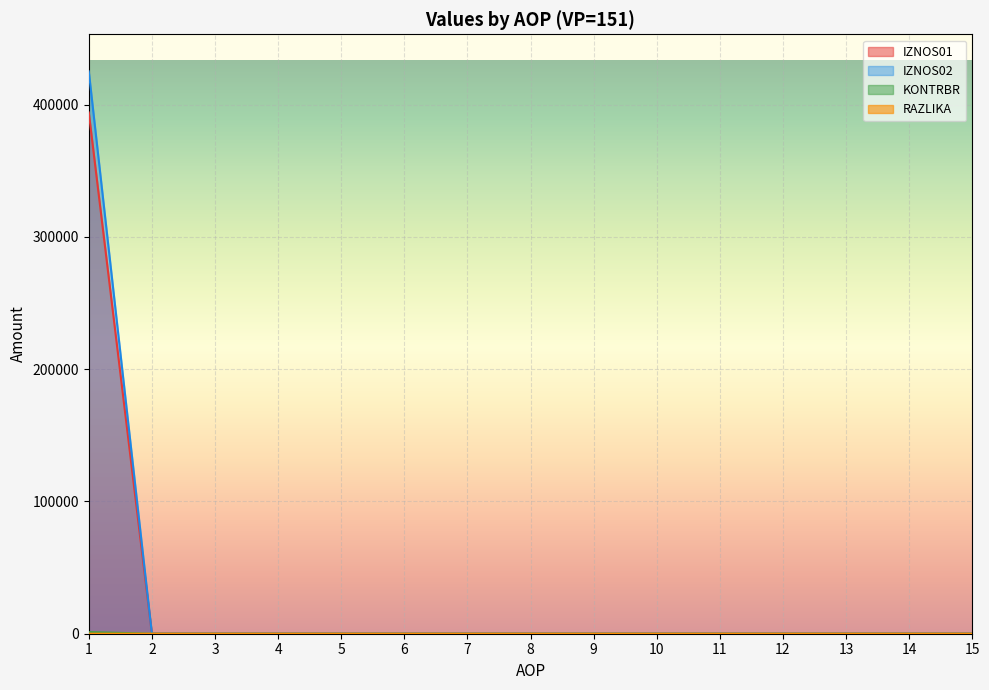

Between 11 and 15, which series saw the biggest shift?

IZNOS01